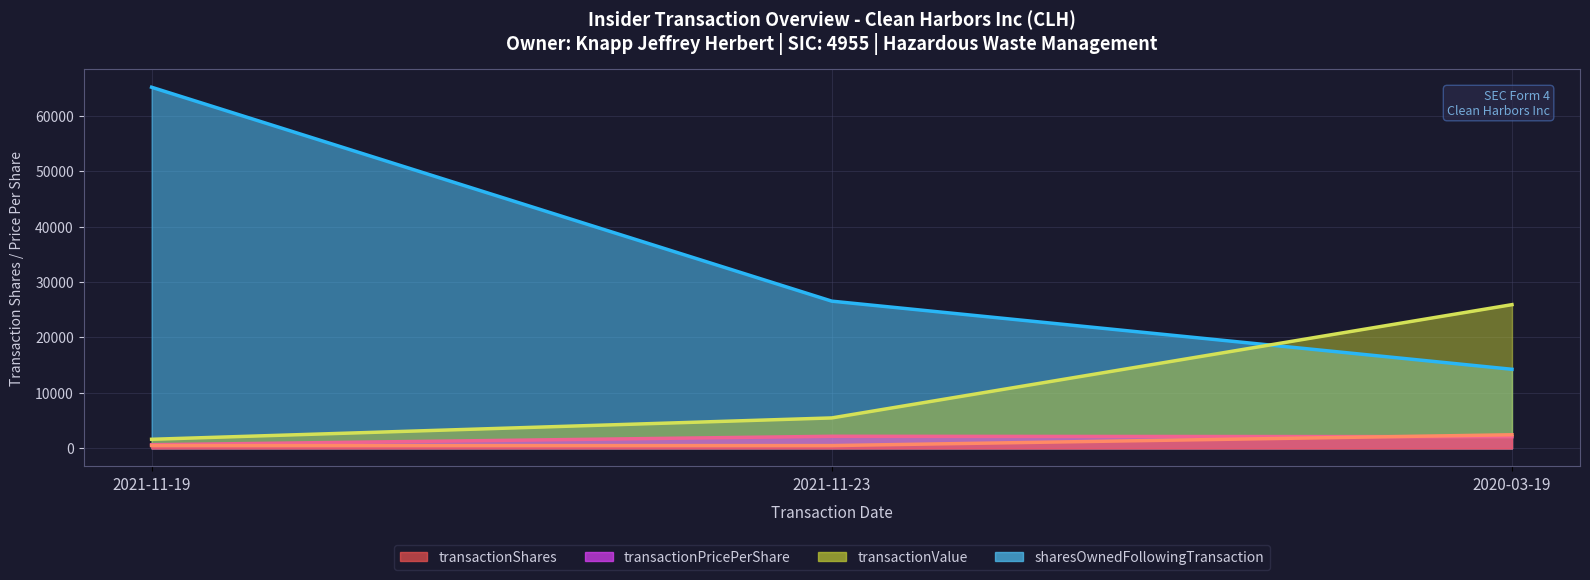

How many categories are shown in the chart?

3